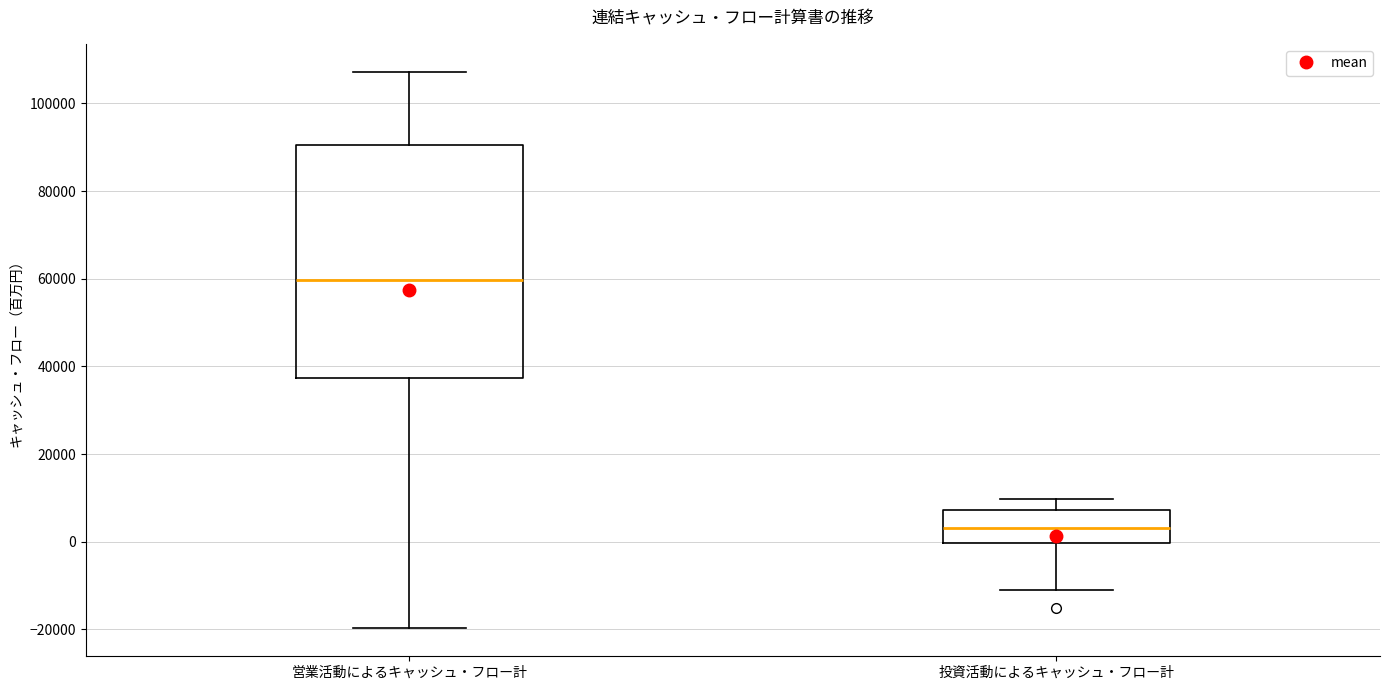

Comparing the boxes themselves (not the whiskers), which one is the tallest?

営業活動によるキャッシュ・フロー計